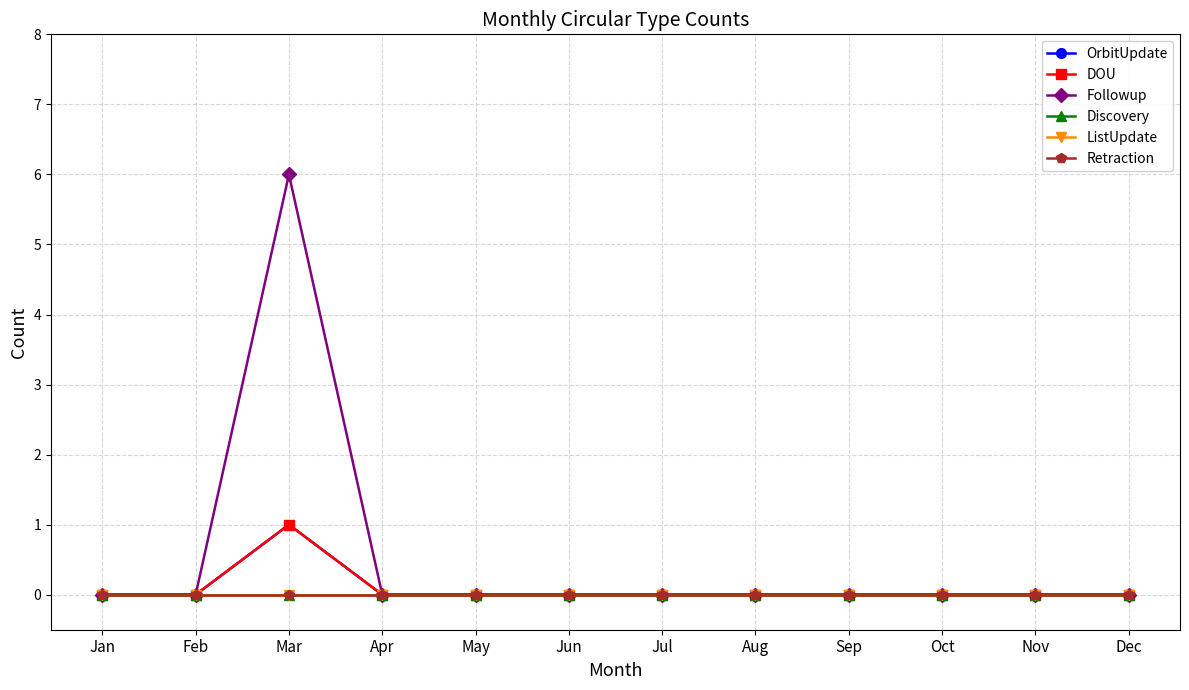

Reading left to right, list all the values displayed in this chart.

OrbitUpdate: 0	0	1	0	0	0	0	0	0	0	0	0
DOU: 0	0	1	0	0	0	0	0	0	0	0	0
Followup: 0	0	6	0	0	0	0	0	0	0	0	0
Discovery: 0	0	0	0	0	0	0	0	0	0	0	0
ListUpdate: 0	0	0	0	0	0	0	0	0	0	0	0
Retraction: 0	0	0	0	0	0	0	0	0	0	0	0